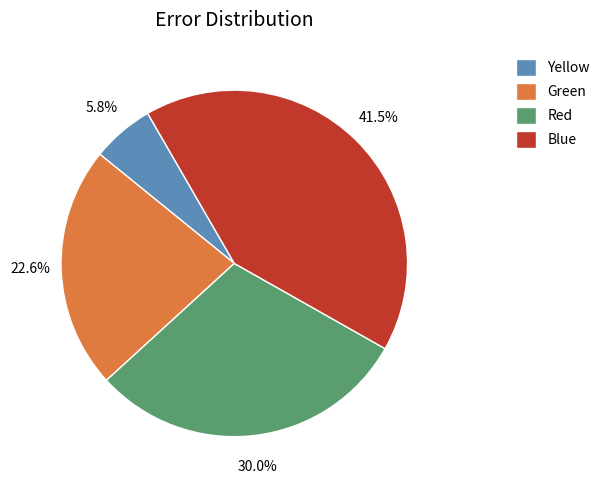

Is it true that Yellow is 6% of the pie?

True